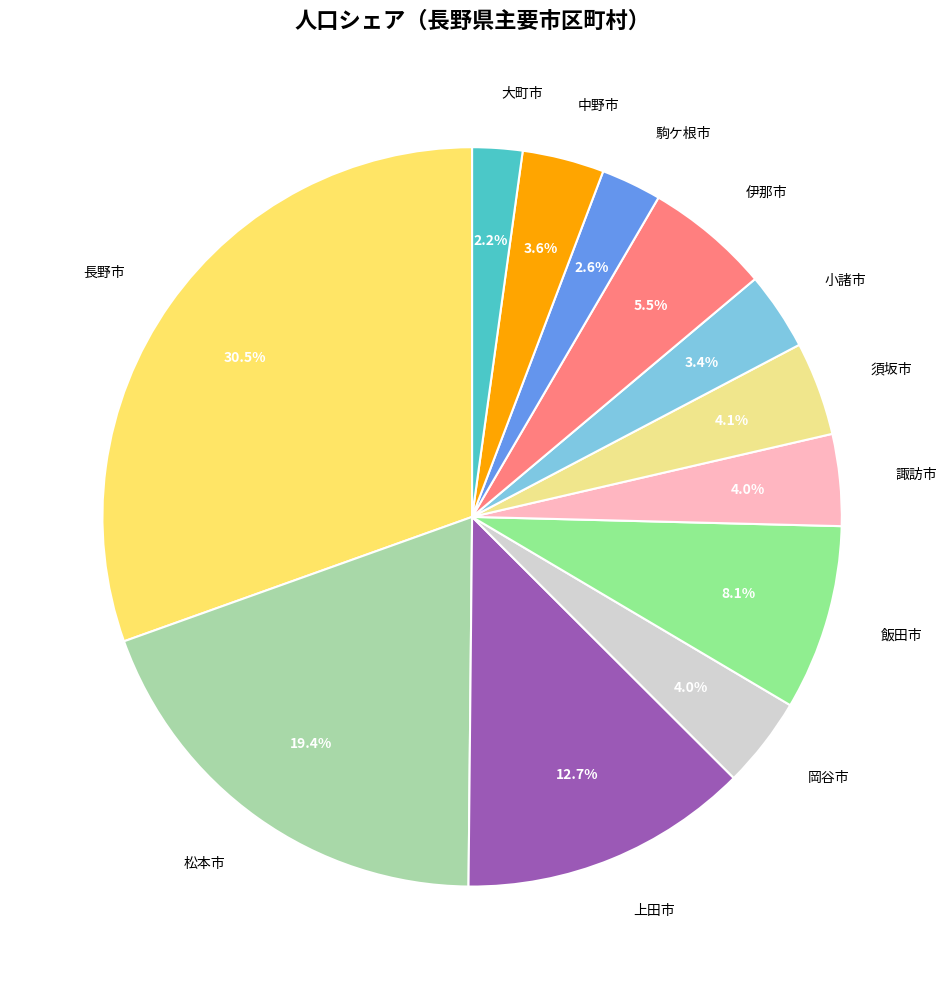

What is the largest slice in the pie chart?

長野市